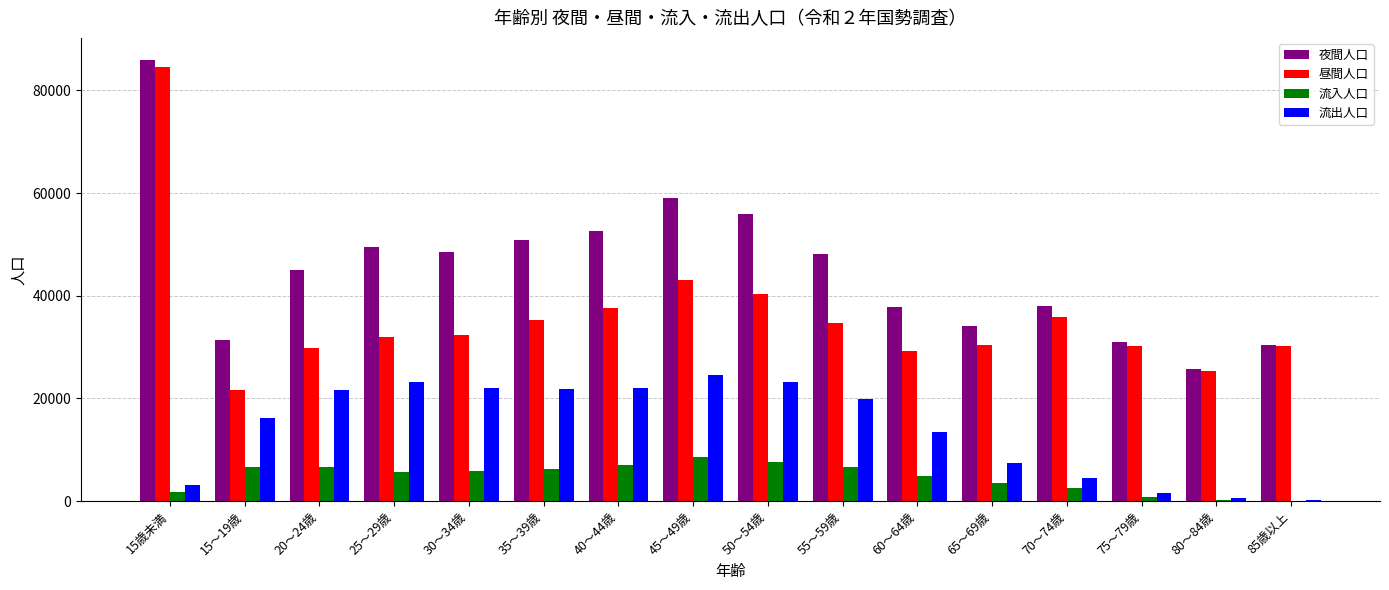

Which category has the highest value across all series?

15歳未満